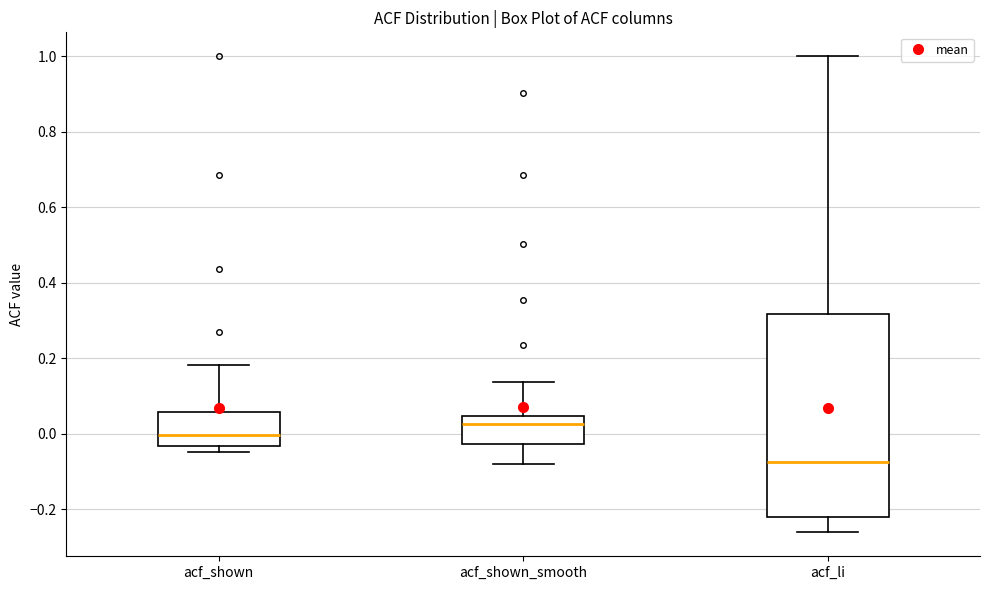

Reading left to right, transcribe this box plot: for each box, give where its median line is, the range the box spans, and where its two whiskers end, as read against the y-axis. The values are not printed on the chart, so give them approximately, as read against the axis.

acf_shown: median 0.00, box -0.04 to 0.06, whiskers -0.04 (just below the box's lower edge) to 0.18
acf_shown_smooth: median 0.02, box -0.02 to 0.04, whiskers -0.08 to 0.14
acf_li: median -0.08, box -0.22 to 0.32, whiskers -0.26 to 1.00